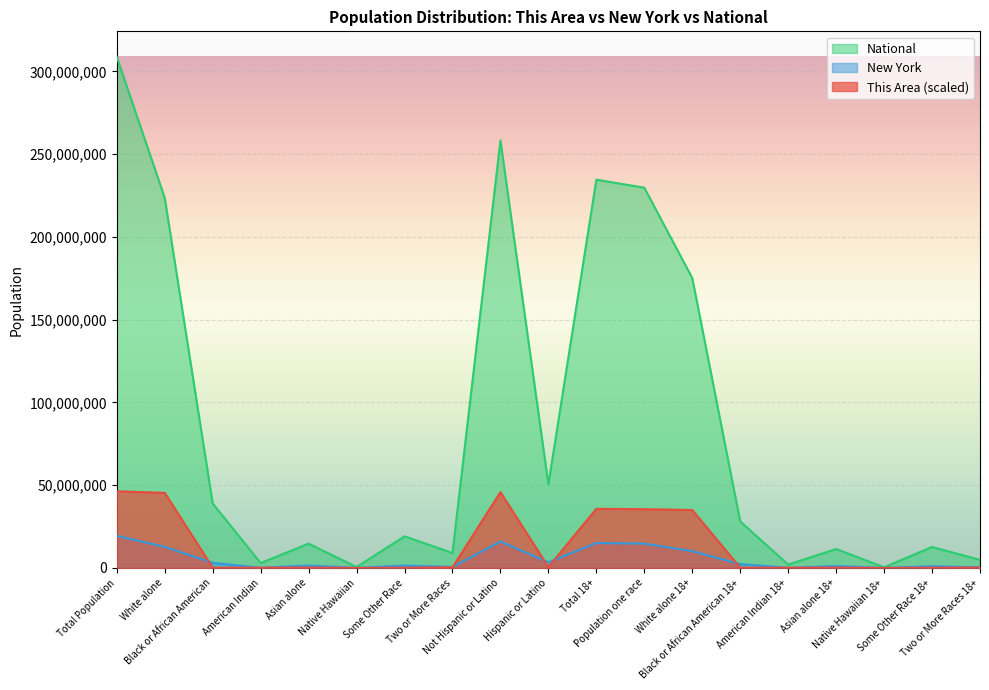

What is the label of the 13th point from the right?

Some Other Race